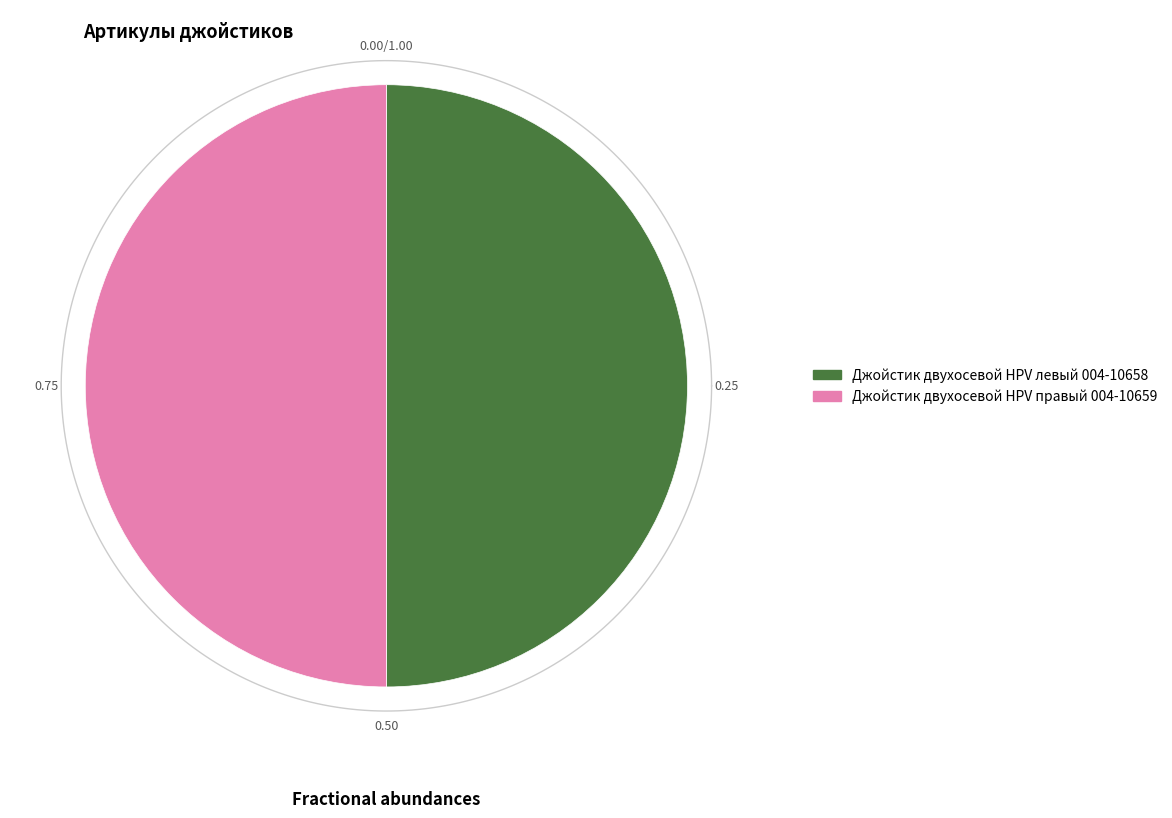

Does any single category account for the majority?

Yes